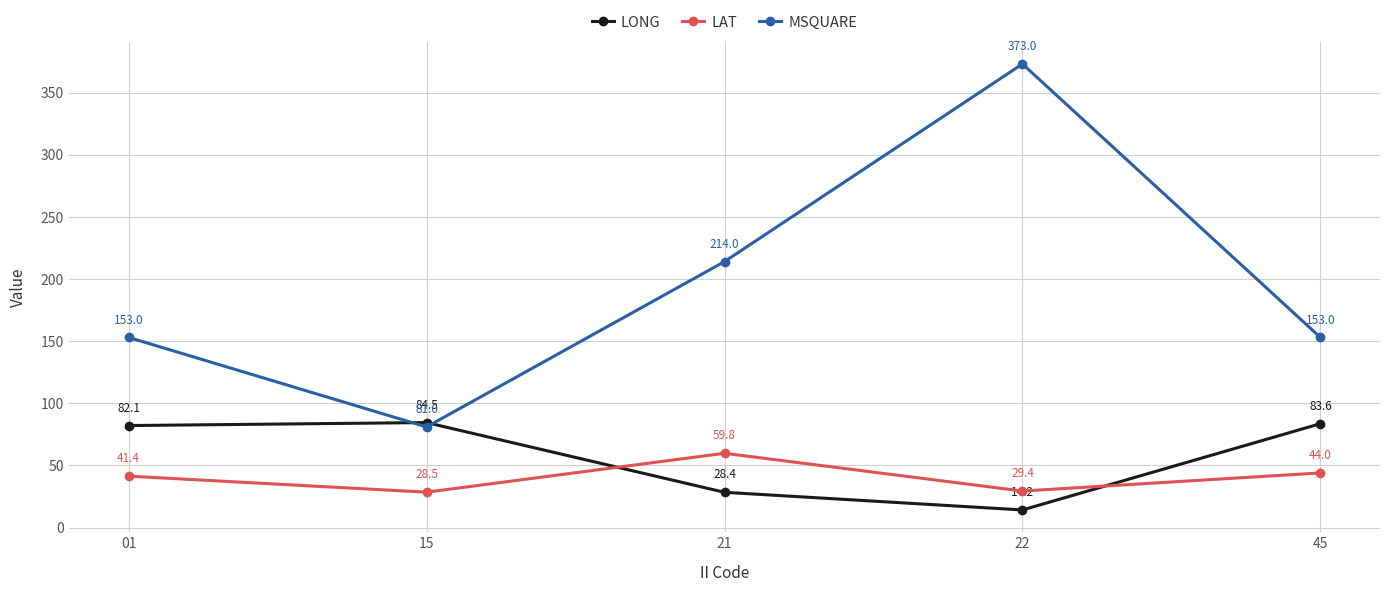

At which category does the chart reach its peak across all series?

22